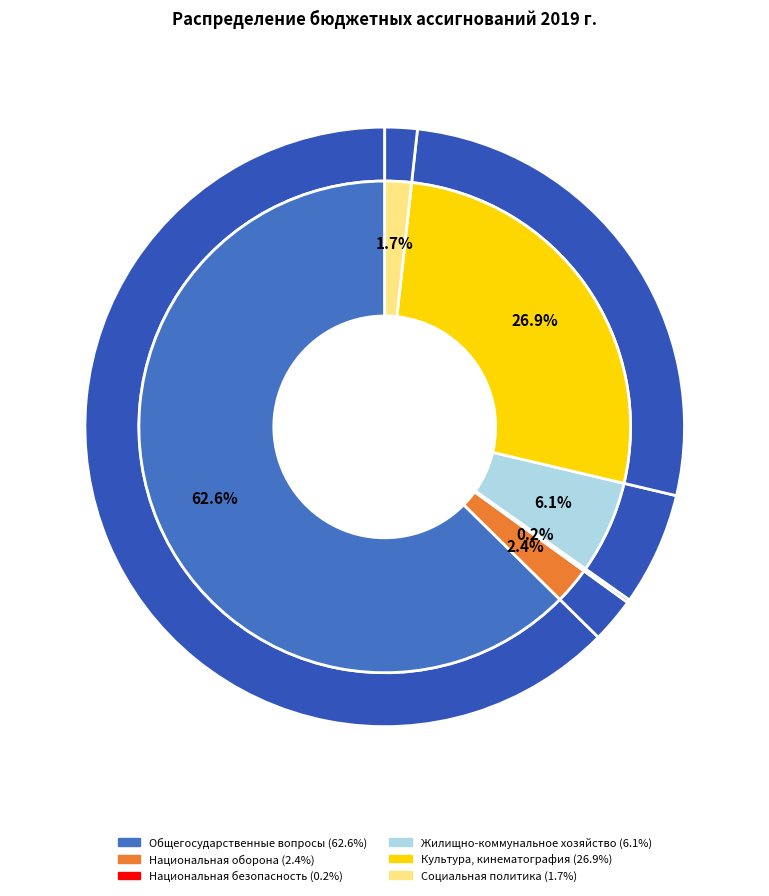

To the nearest percent, what is the difference between the largest and smallest slice percentages?

62%